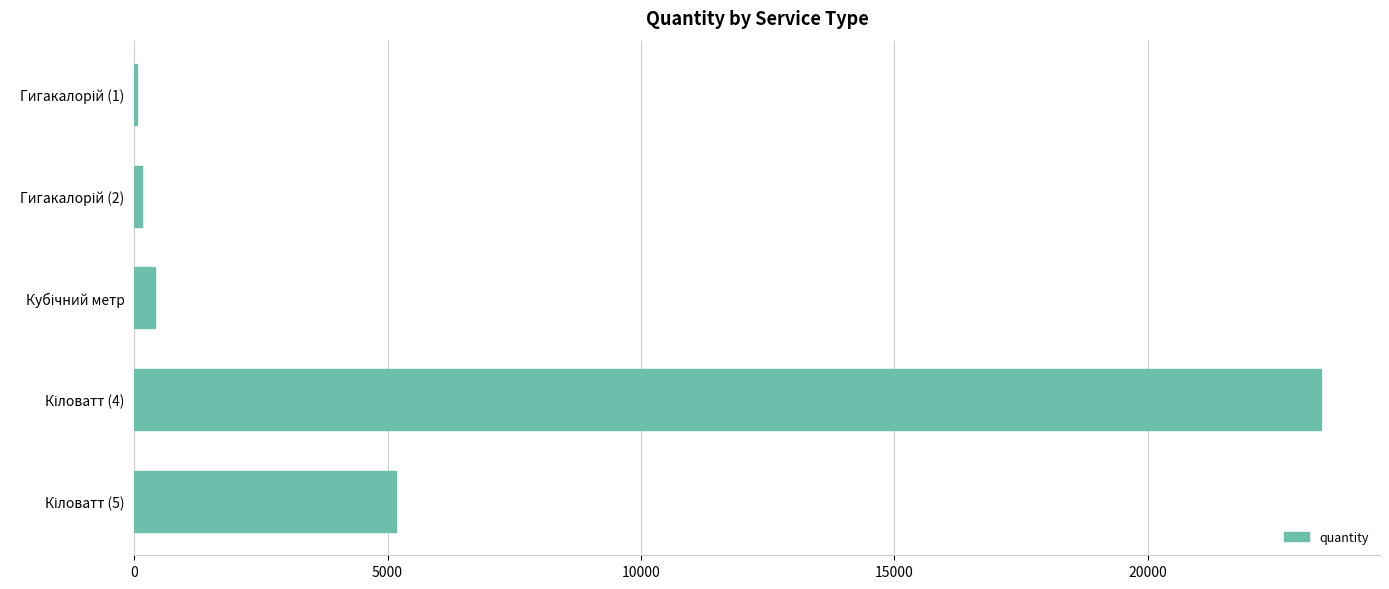

What is the sum of all values?

29184.5